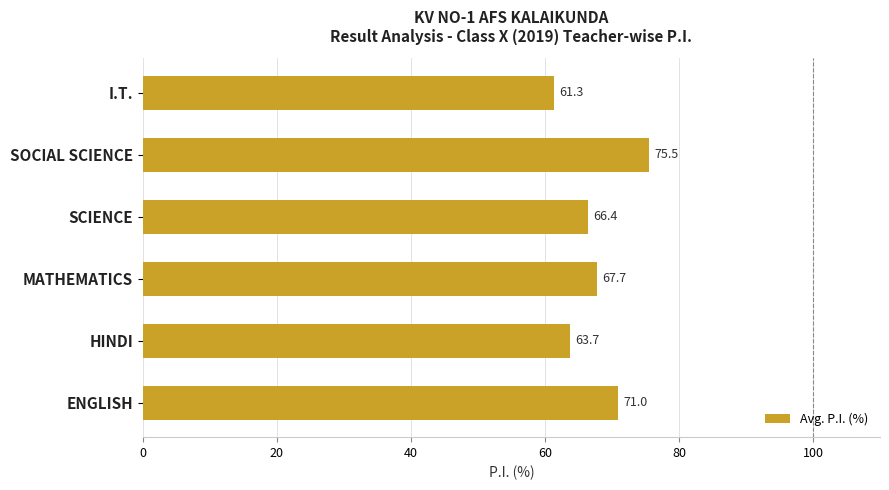

How many categories are shown in the chart?

6